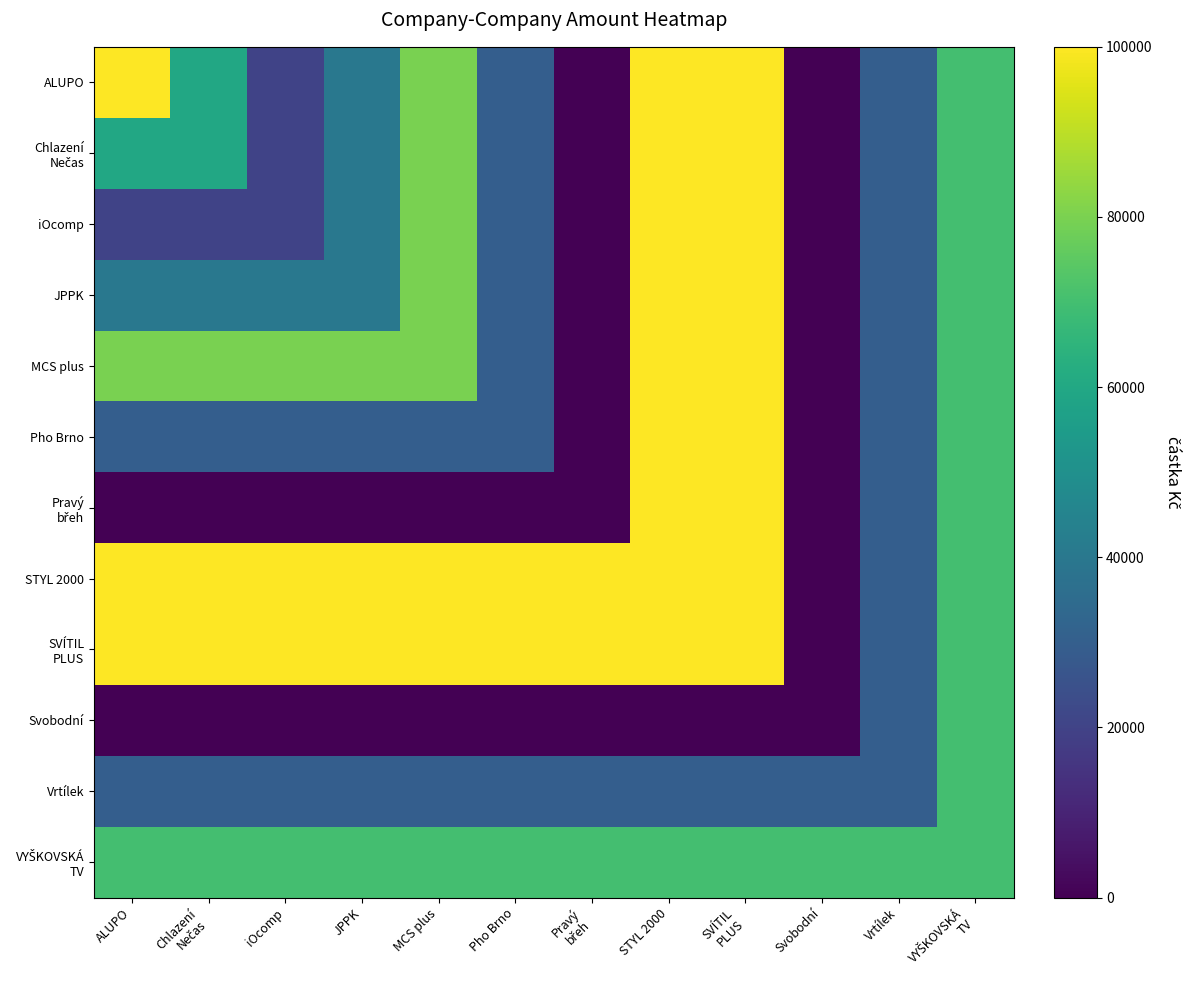

What is the total value across all series at Vrtílek?

400000